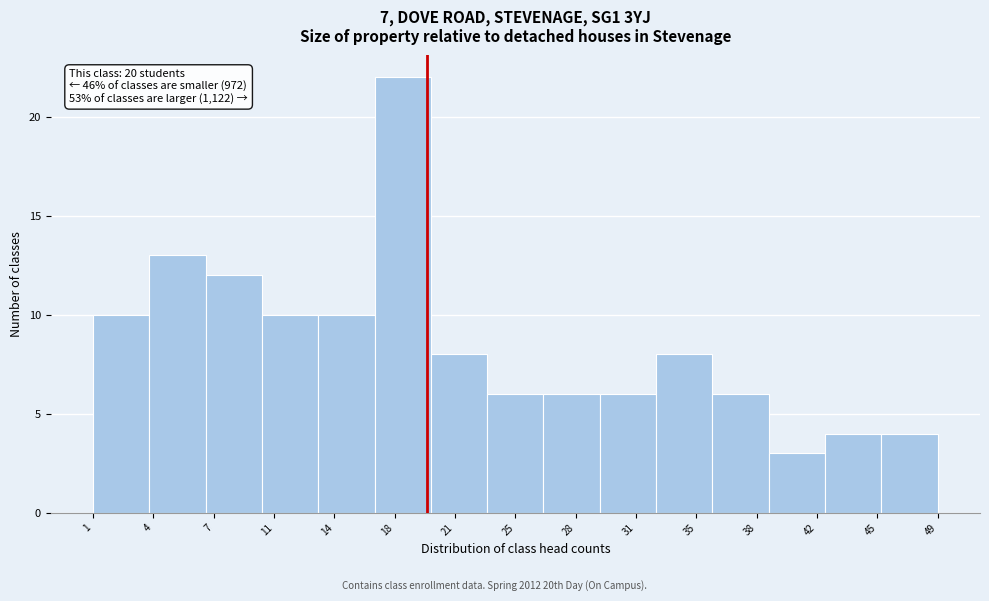

Reading left to right, transcribe all the data shown in this chart.

10	13	12	10	10	22	8	6	6	6	8	6	3	4	4